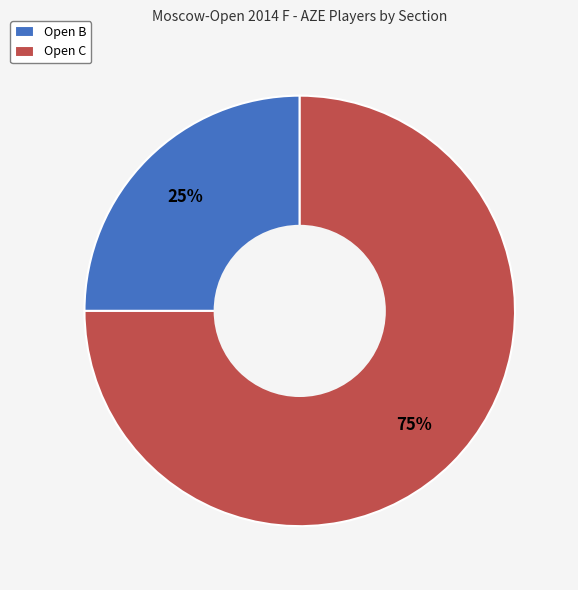

Combined, do Open C and Open B account for over 50%?

Yes